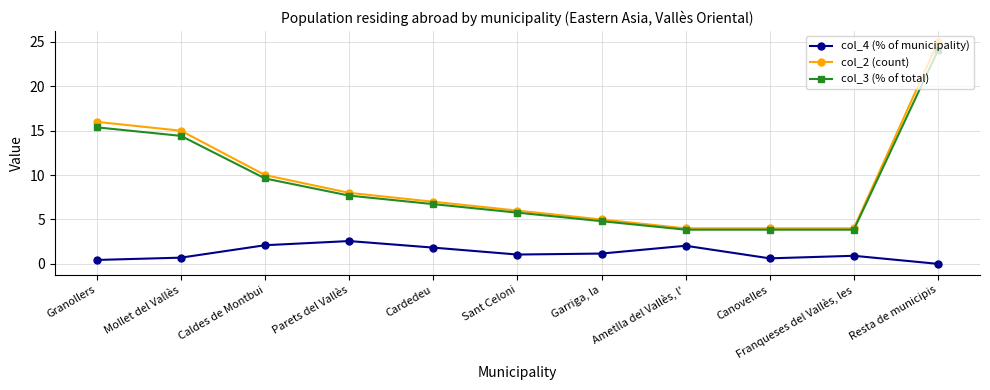

At which category is the sum across all series the highest?

Resta de municipis